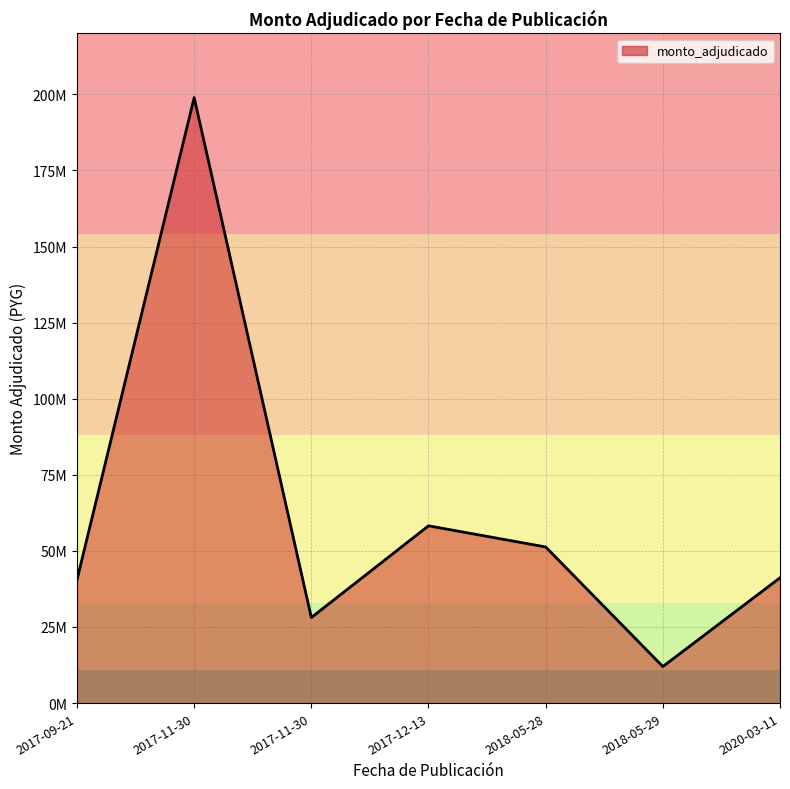

Does the chart display data point markers on the line(s)?

No